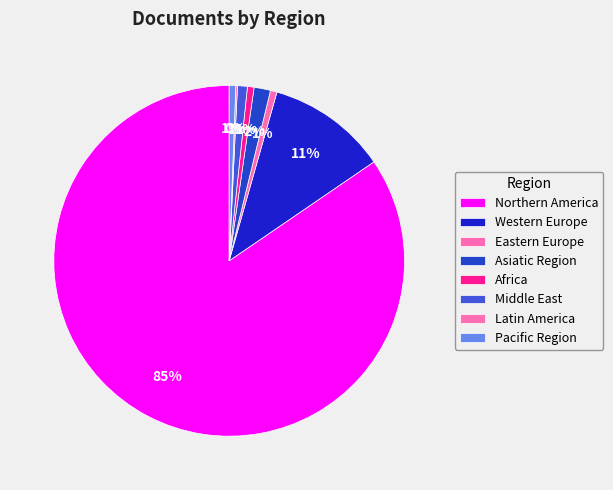

What percentage is NOT represented by Asiatic Region?

98.5%